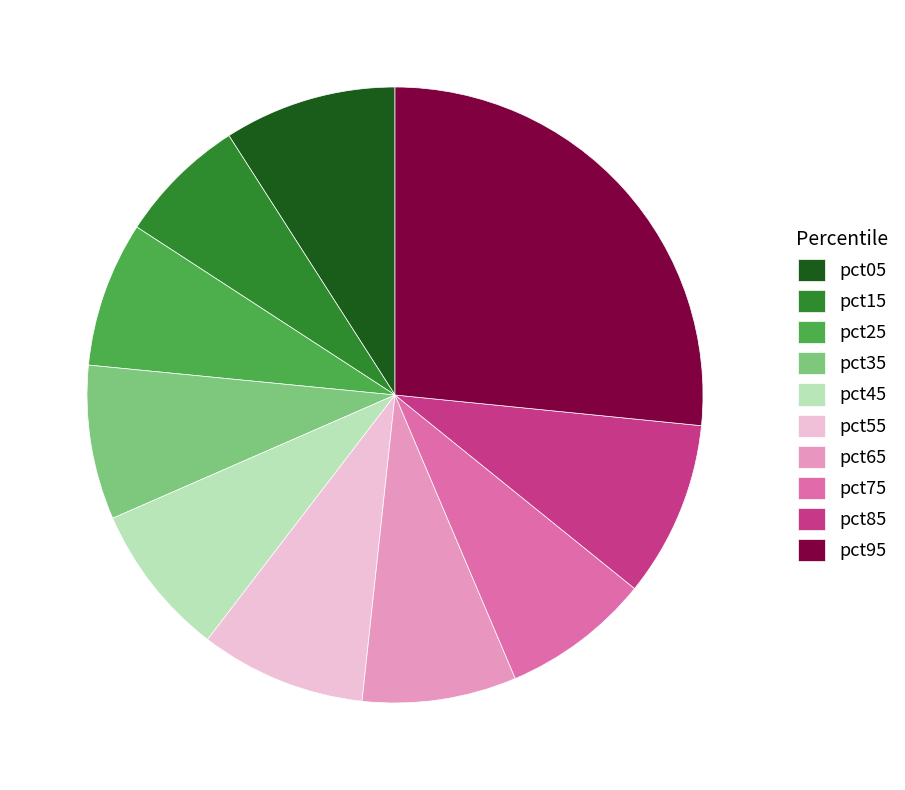

How many segments does this pie chart have?

10